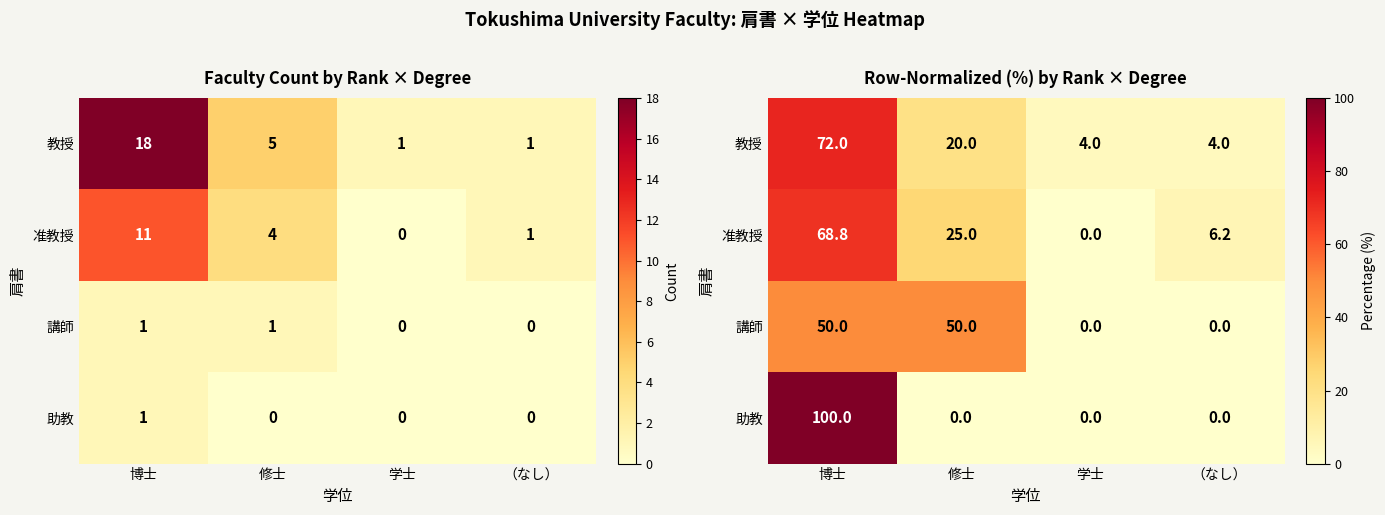

Rank the series by their maximum value, from lowest to highest.

講師, 准教授, 教授, 助教